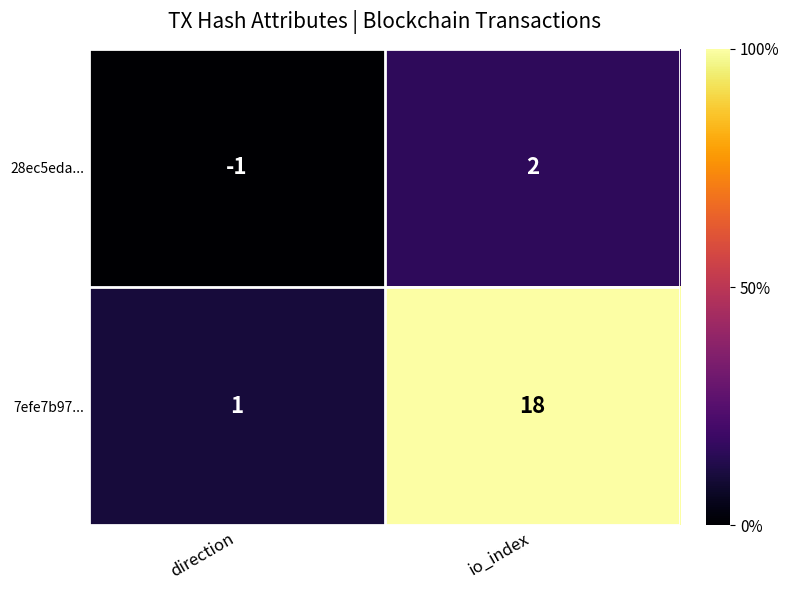

List the labels in order of 28ec5eda... value, smallest first.

direction, io_index